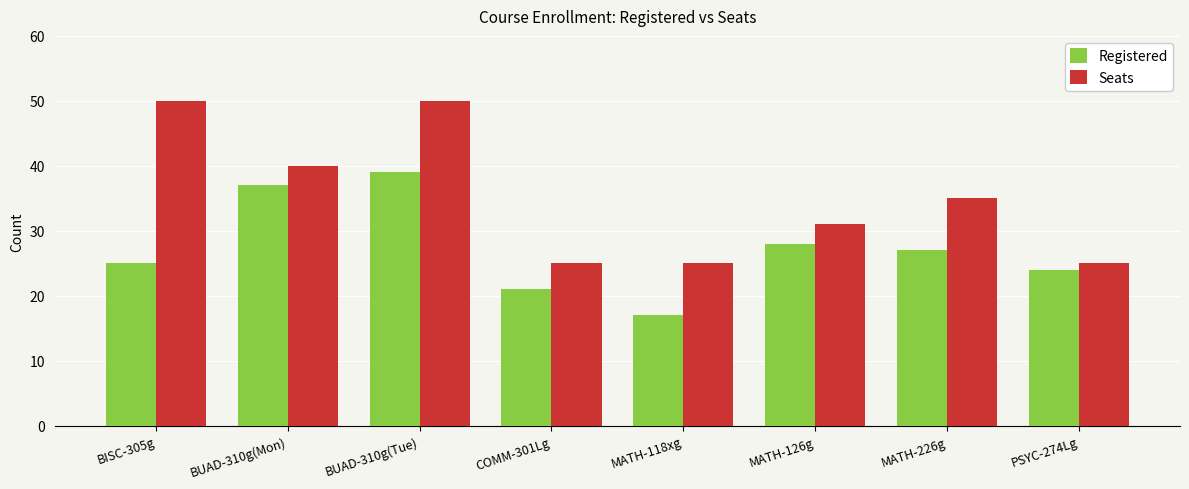

Where does the Seats series first go above 35?

BISC-305g